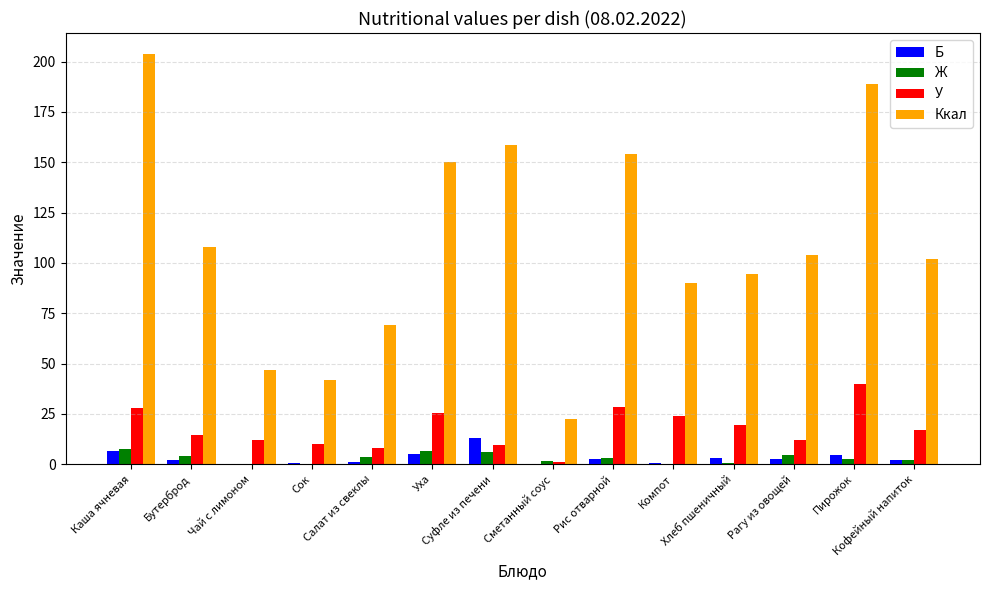

What is the sum of the Ж values at Бутерброд and Чай с лимоном?

4.4